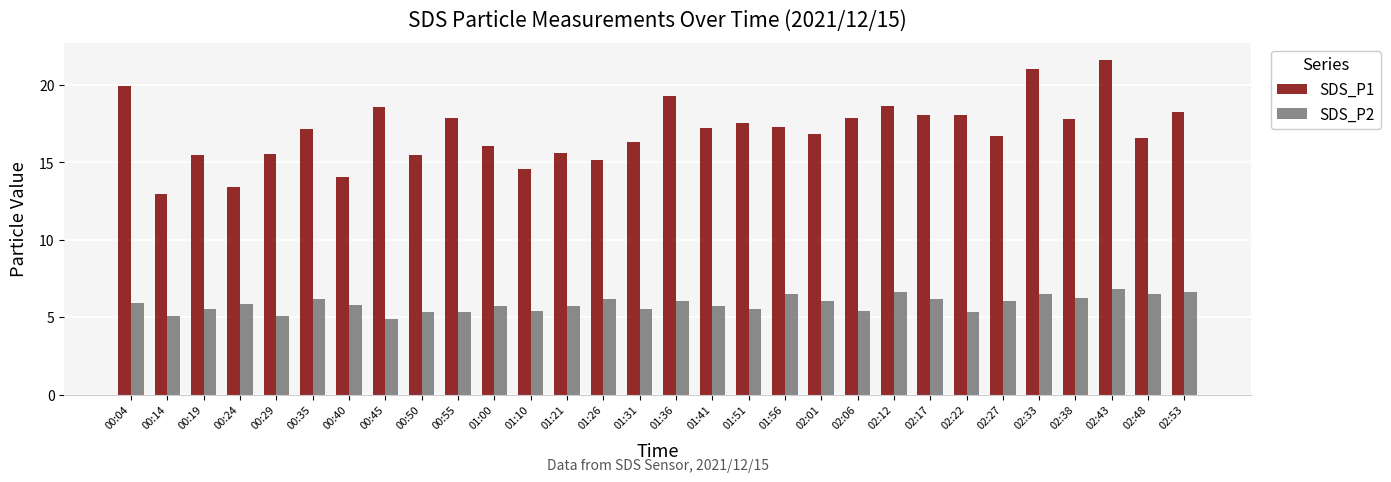

At 02:43, list the series in order from largest to smallest.

SDS_P1, SDS_P2